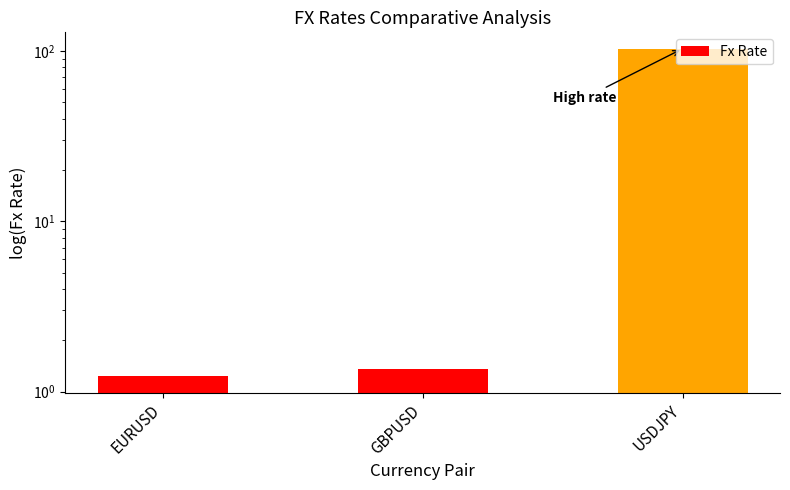

Which label corresponds to the largest value in the chart?

USDJPY